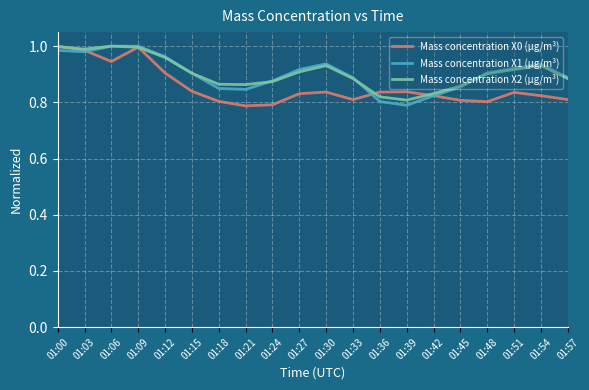

What is the total value across all series at 01:33?

2.6